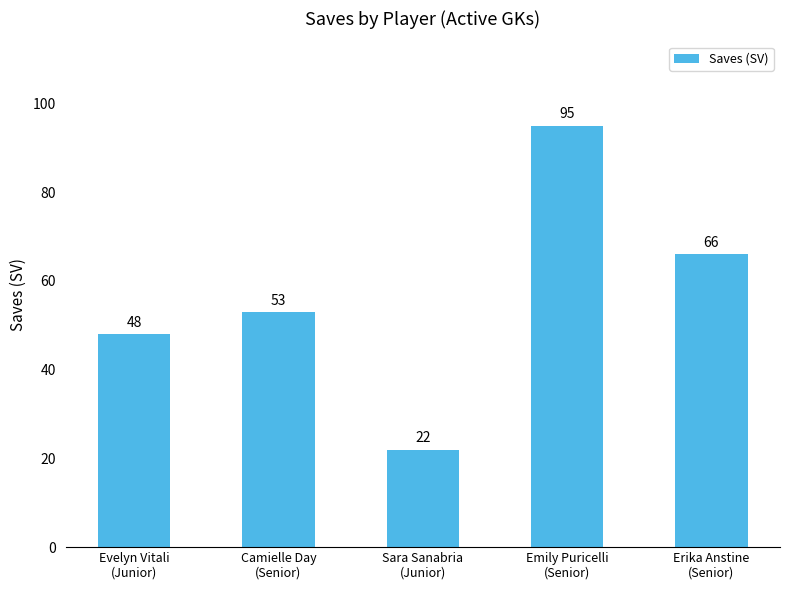

At which category does the chart reach its peak across all series?

Emily Puricelli
(Senior)